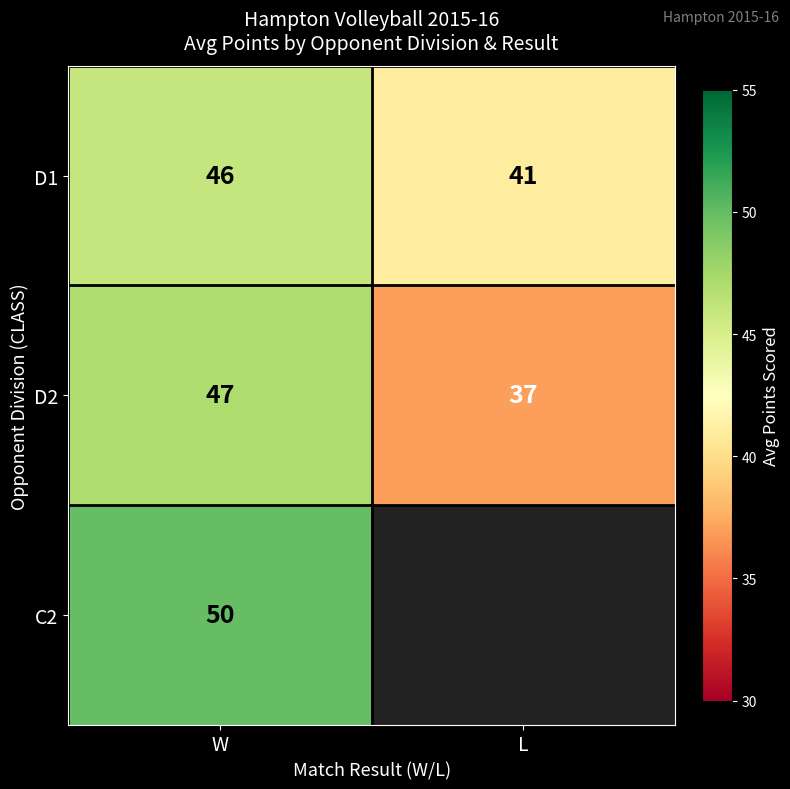

At which category does the chart reach its peak across all series?

W